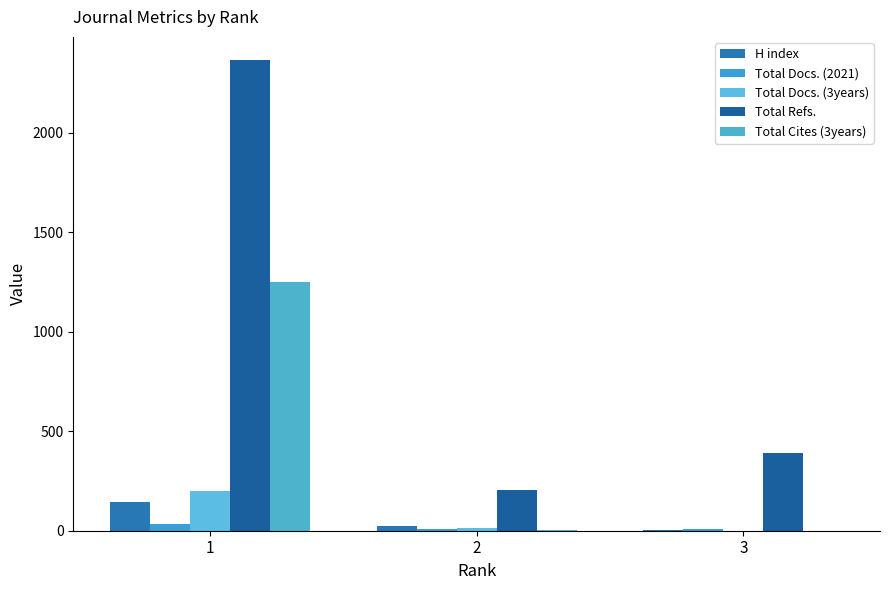

Count the number of categories in the chart.

3